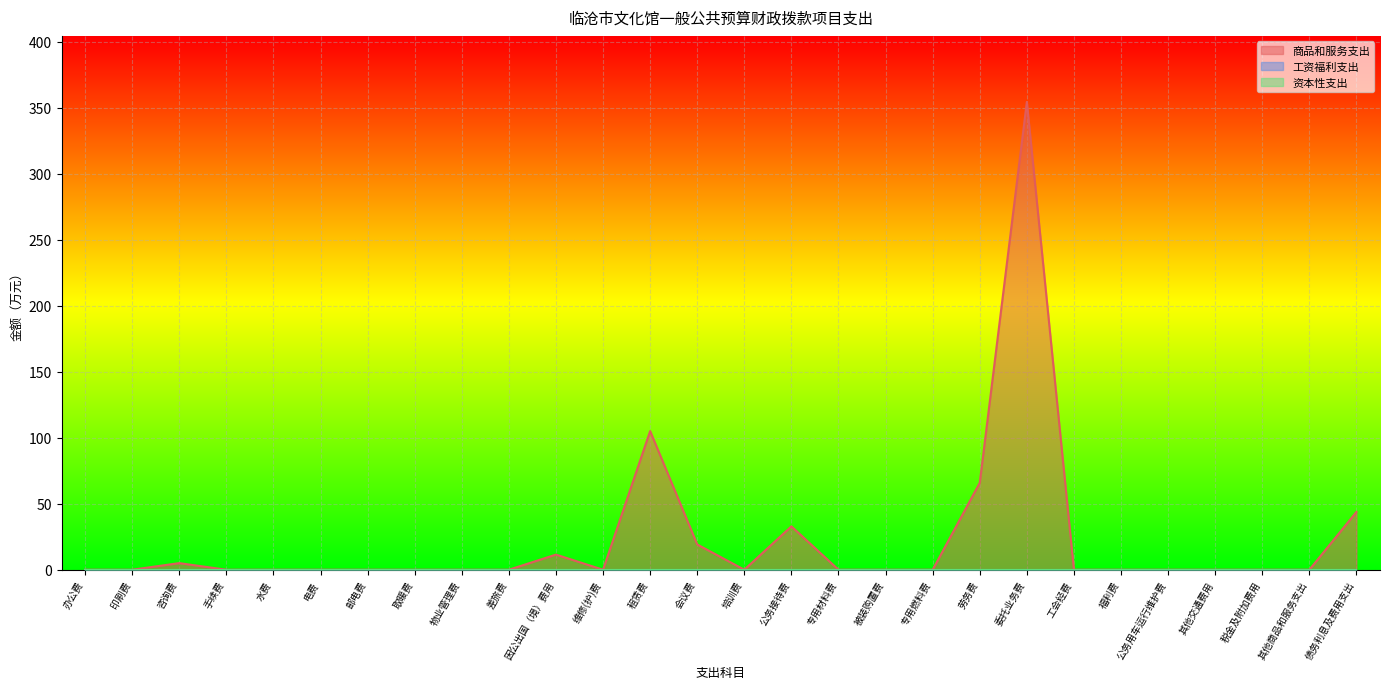

The 商品和服务支出 series shows -147.3 at 税金及附加费用. True or false?

False